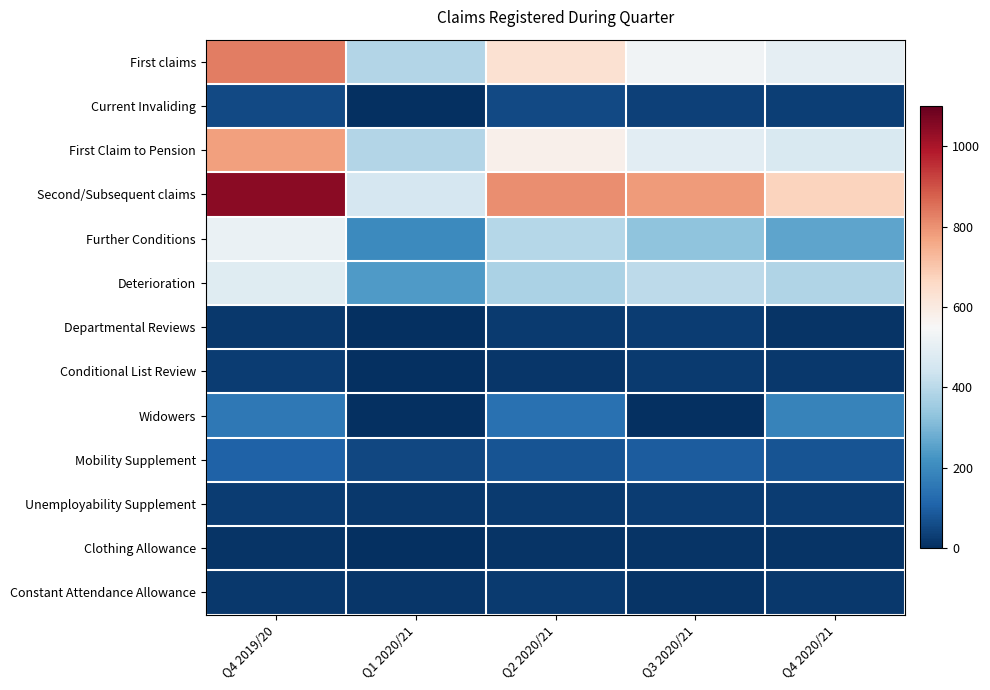

What is the difference between the highest and lowest values at Q1 2020/21?

459